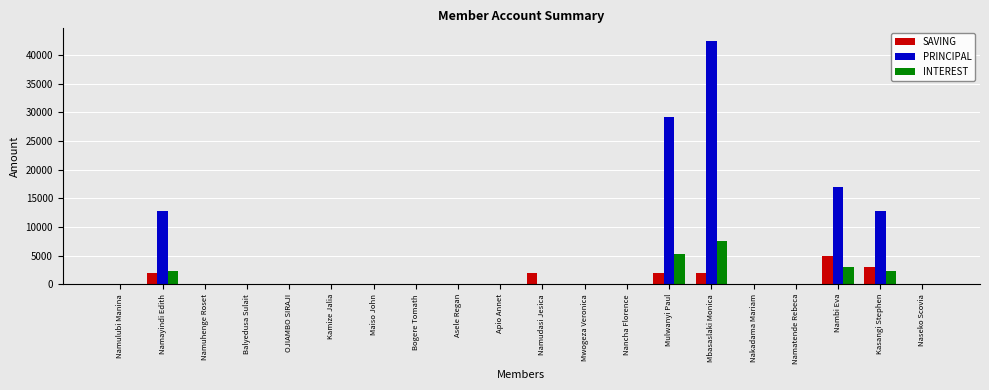

The value of PRINCIPAL at Mbasaslaki Monica is 75713. True or false?

False